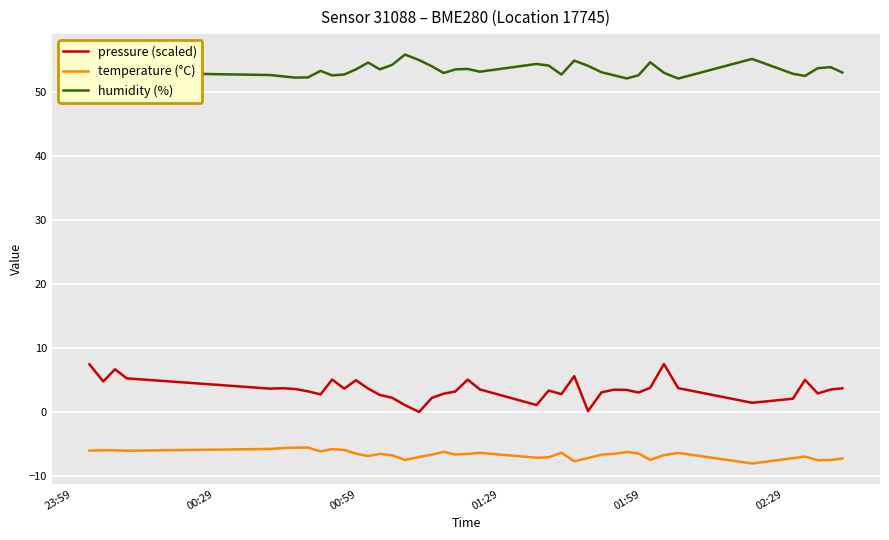

Which series has the largest total across all categories?

humidity (%)